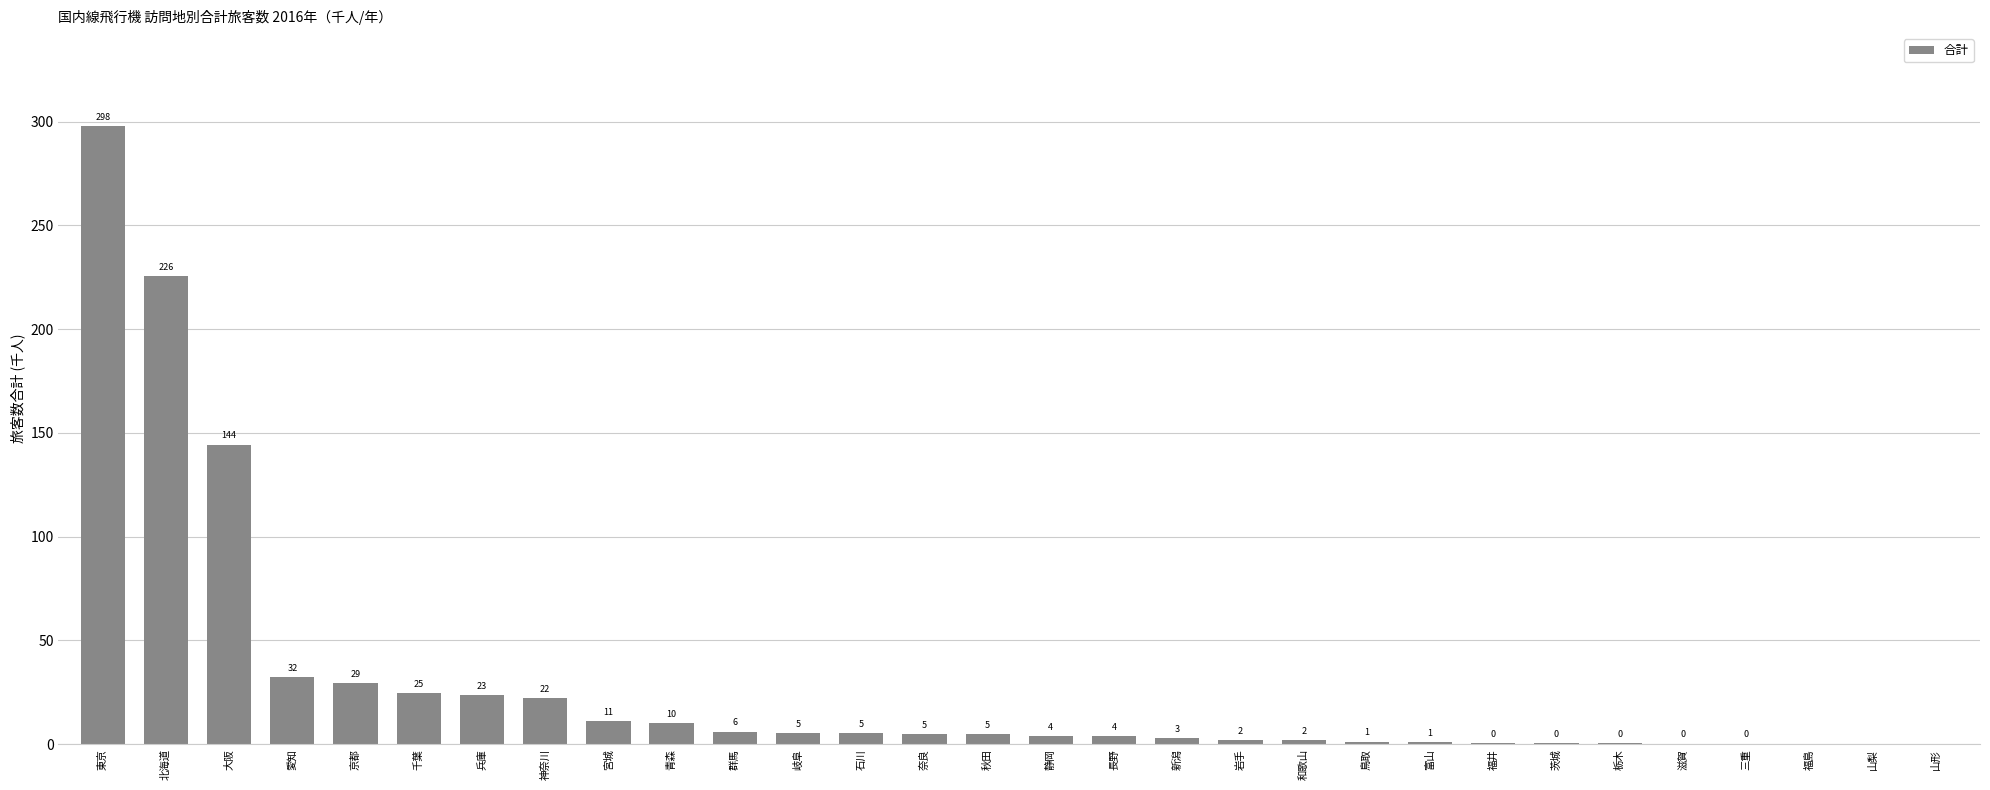

List the labels in order of value, smallest first.

福島, 山梨, 山形, 三重, 滋賀, 栃木, 茨城, 福井, 富山, 鳥取, 和歌山, 岩手, 新潟, 長野, 静岡, 秋田, 奈良, 石川, 岐阜, 群馬, 青森, 宮城, 神奈川, 兵庫, 千葉, 京都, 愛知, 大阪, 北海道, 東京